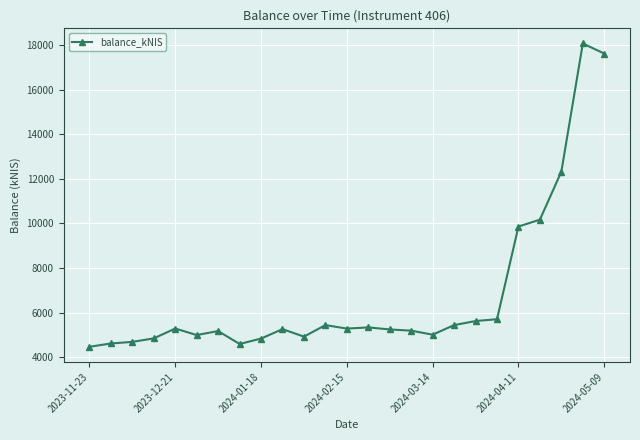

What is the value of the 19th point from the left?

5623.8